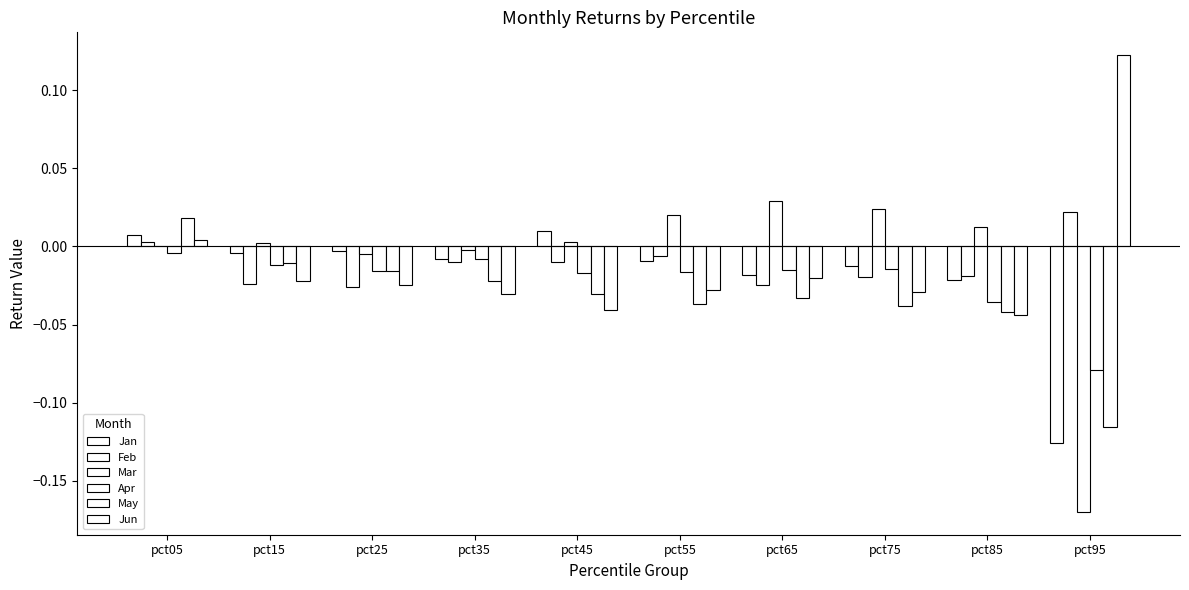

Does the chart contain stacked bars?

No